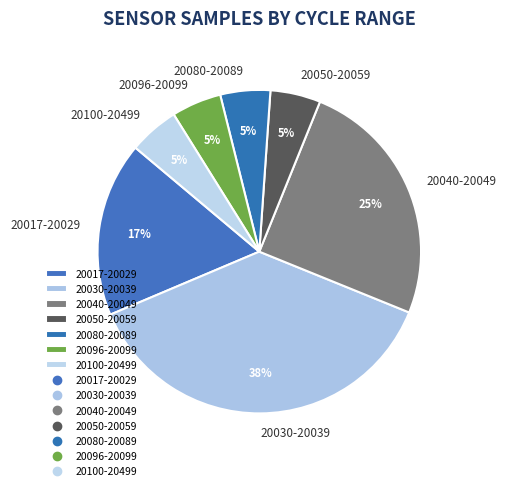

How many segments does this pie chart have?

7